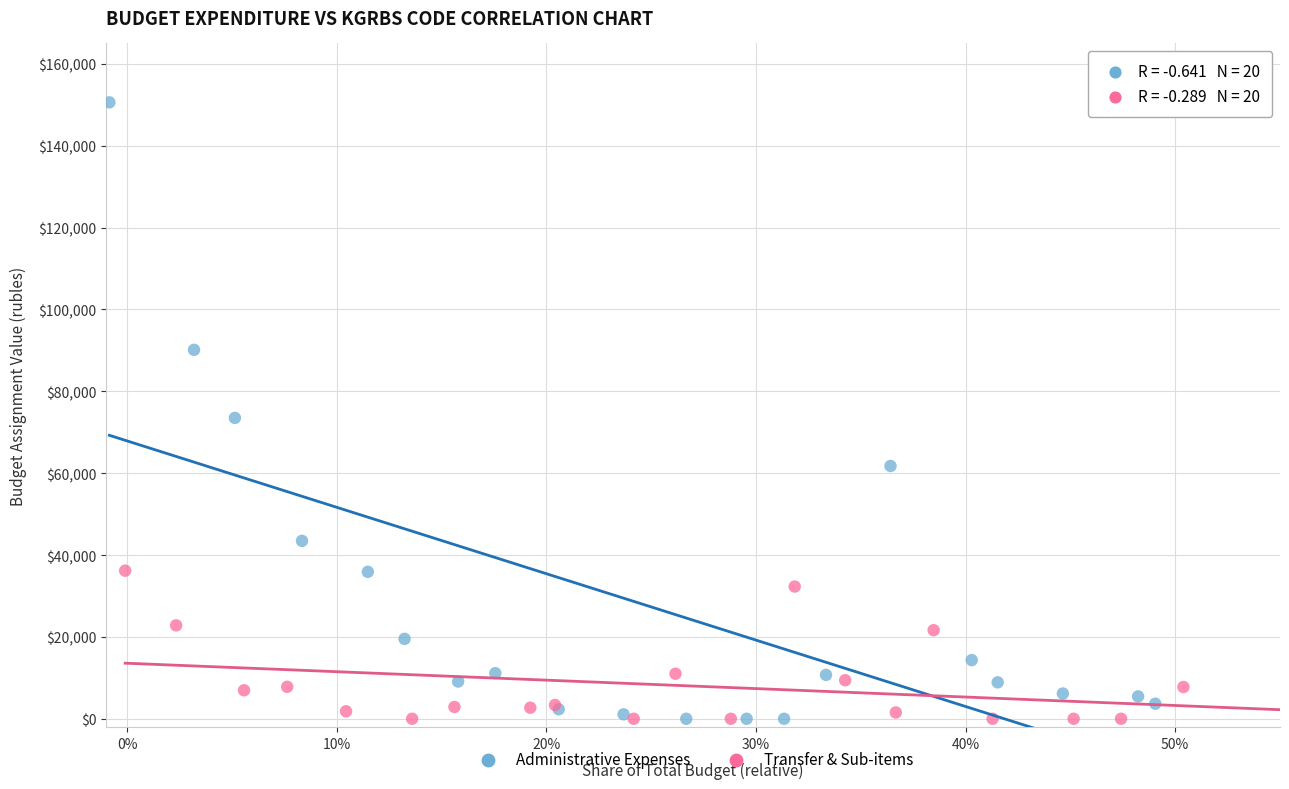

Which series has the largest Y range (max minus min)?

Administrative Expenses